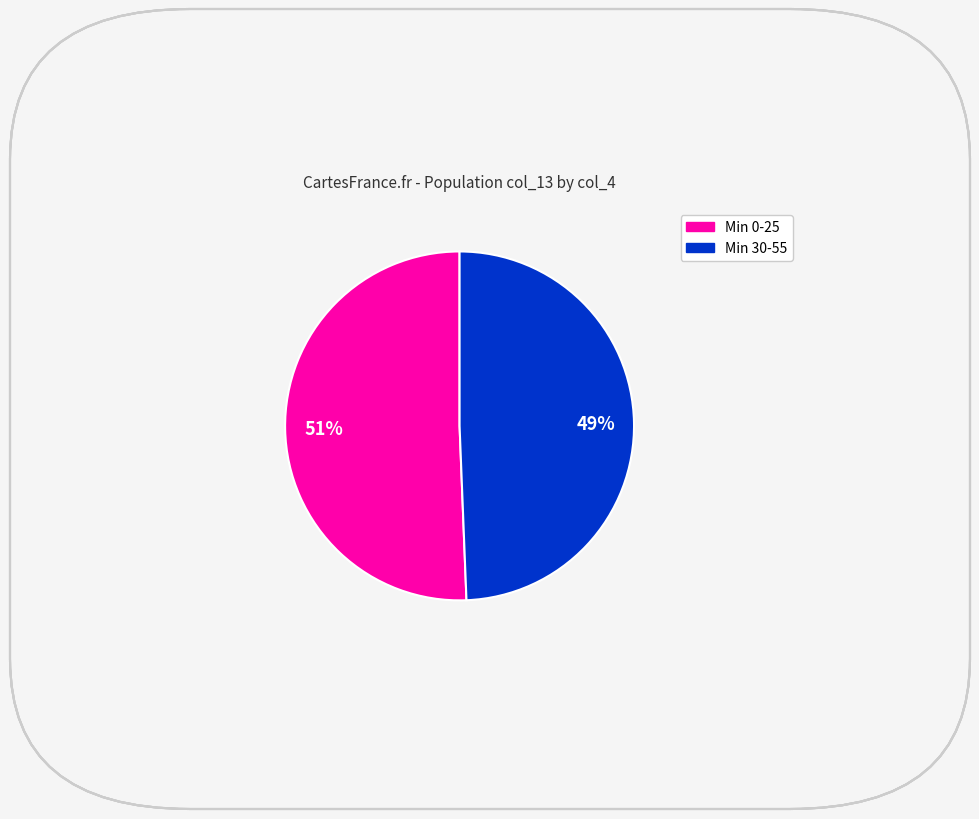

To the nearest percent, what is the average slice percentage?

50%